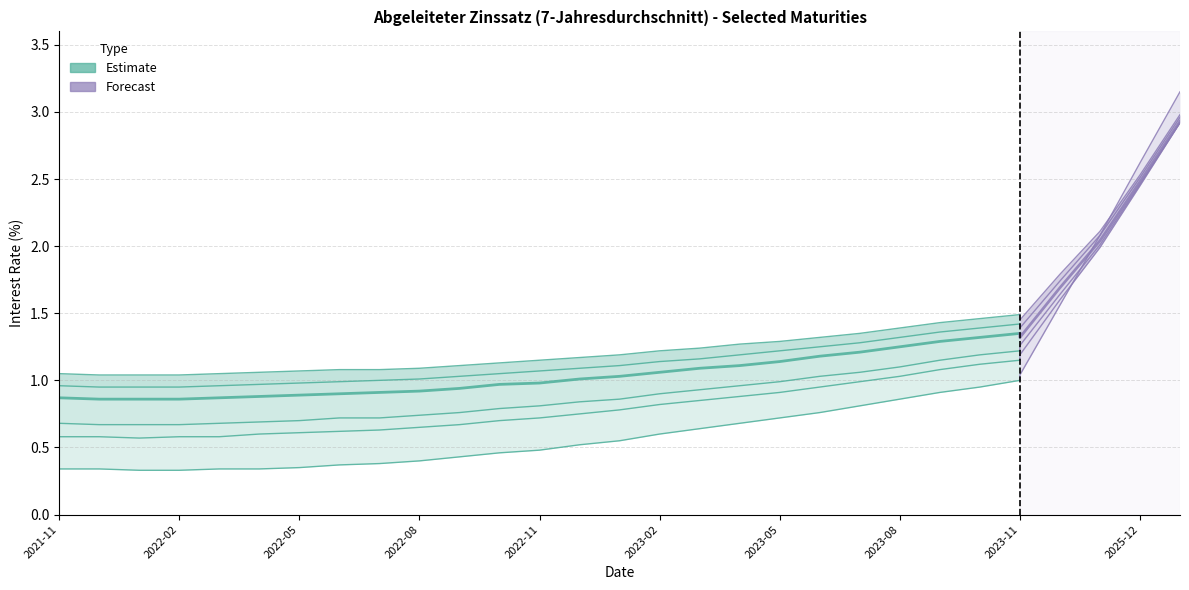

Which has a higher value, 2021-12 or 2022-07?

2022-07